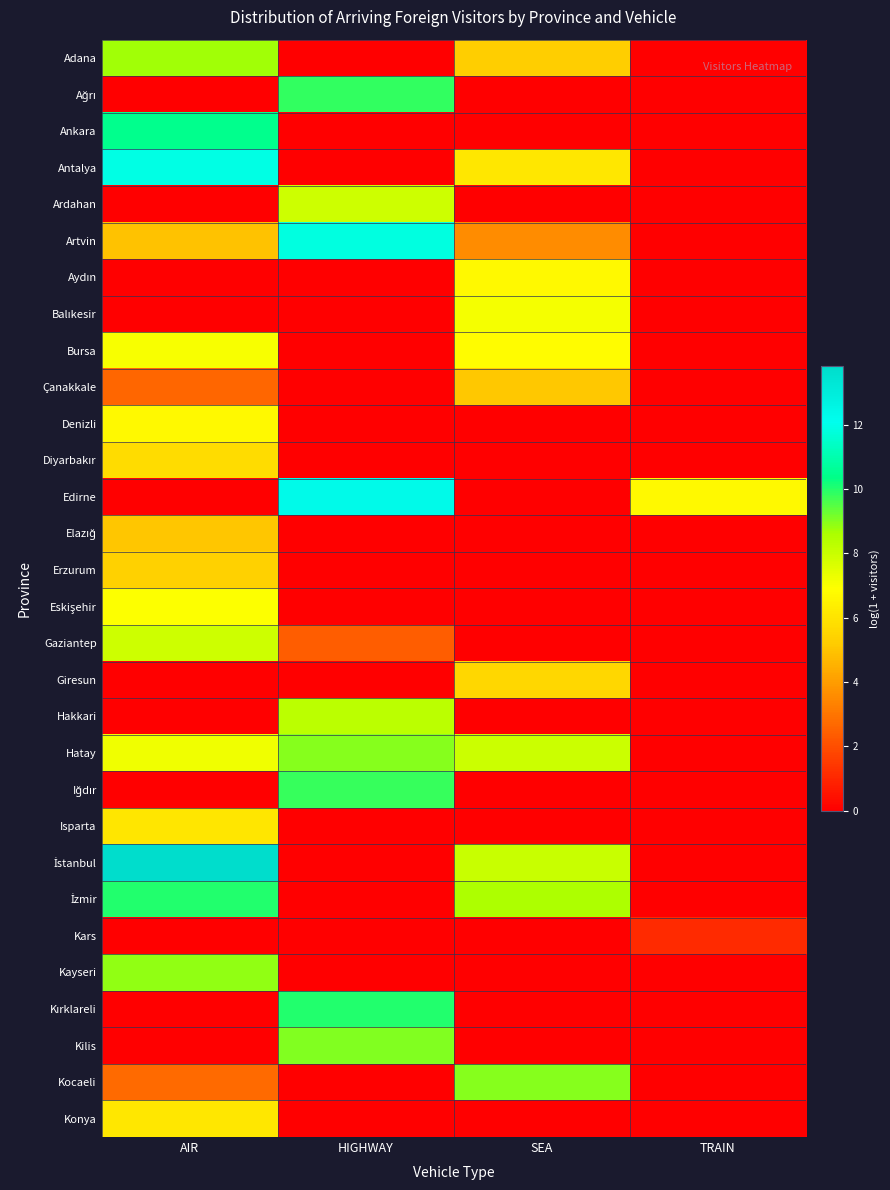

Which series changed the most between AIR and SEA?

Ankara